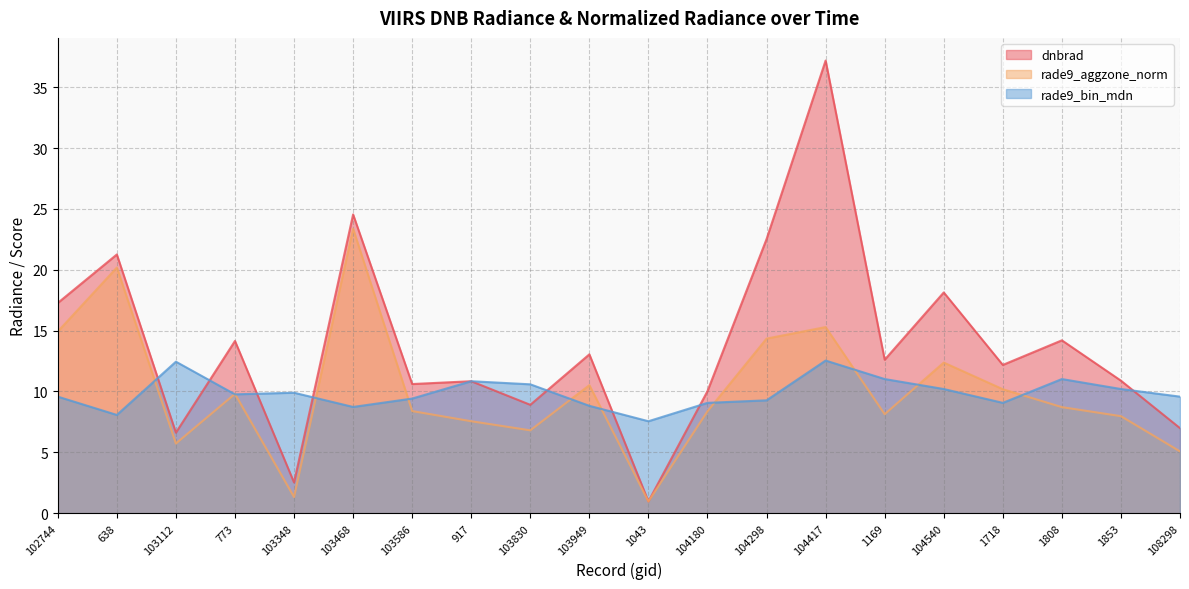

Which series has the largest total across all categories?

dnbrad